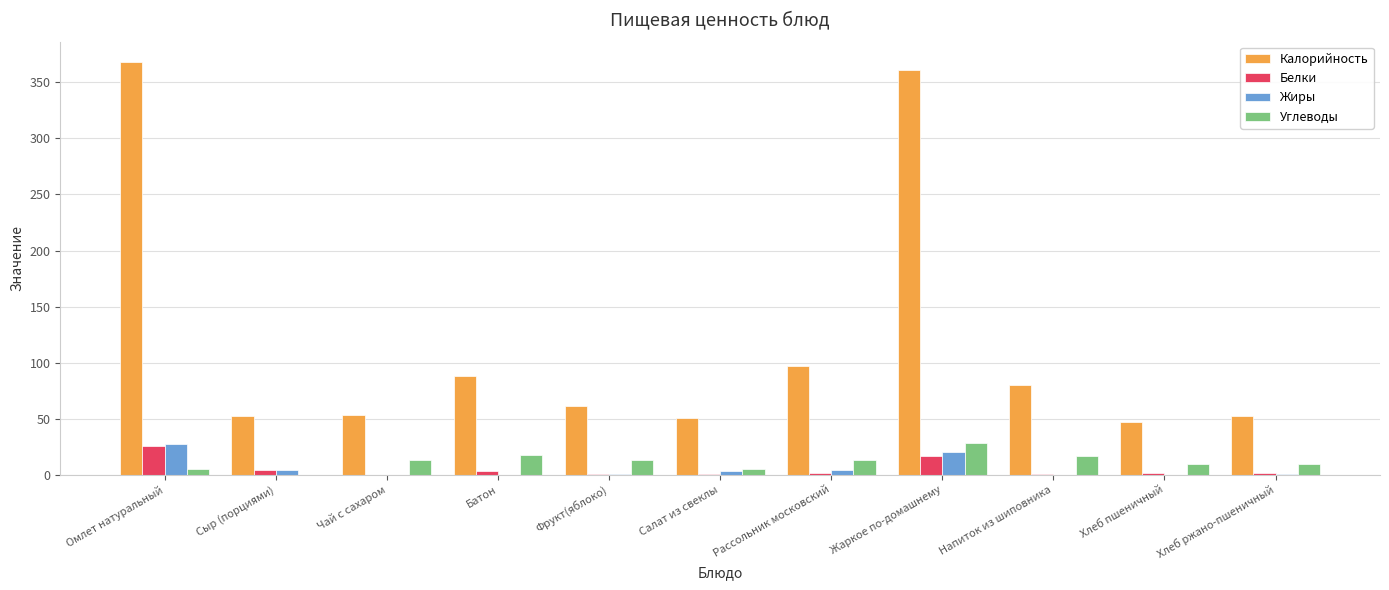

How many distinct data groups are displayed?

4